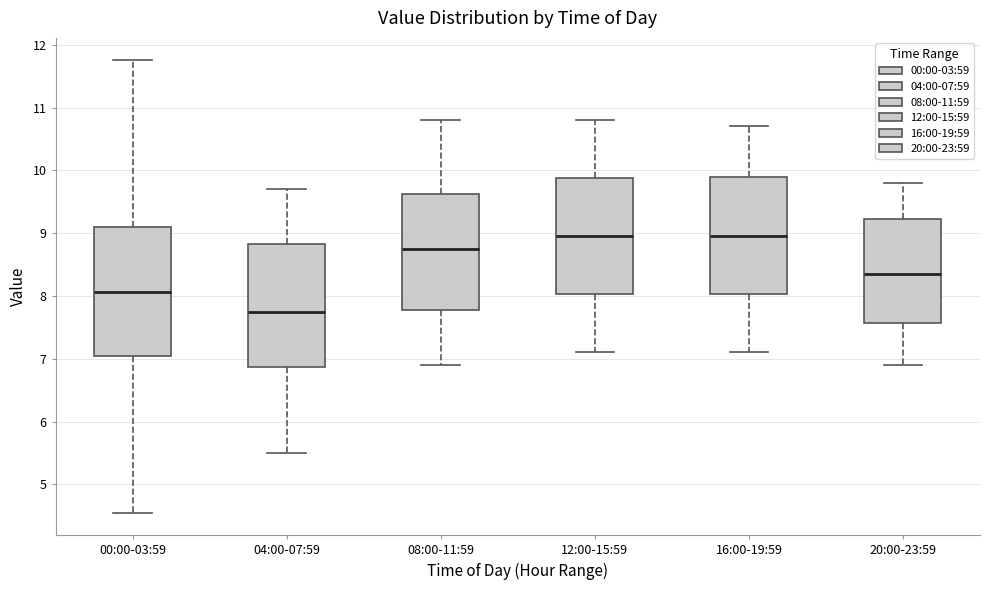

Which box is the tallest, from its lower edge to its upper edge?

00:00-03:59